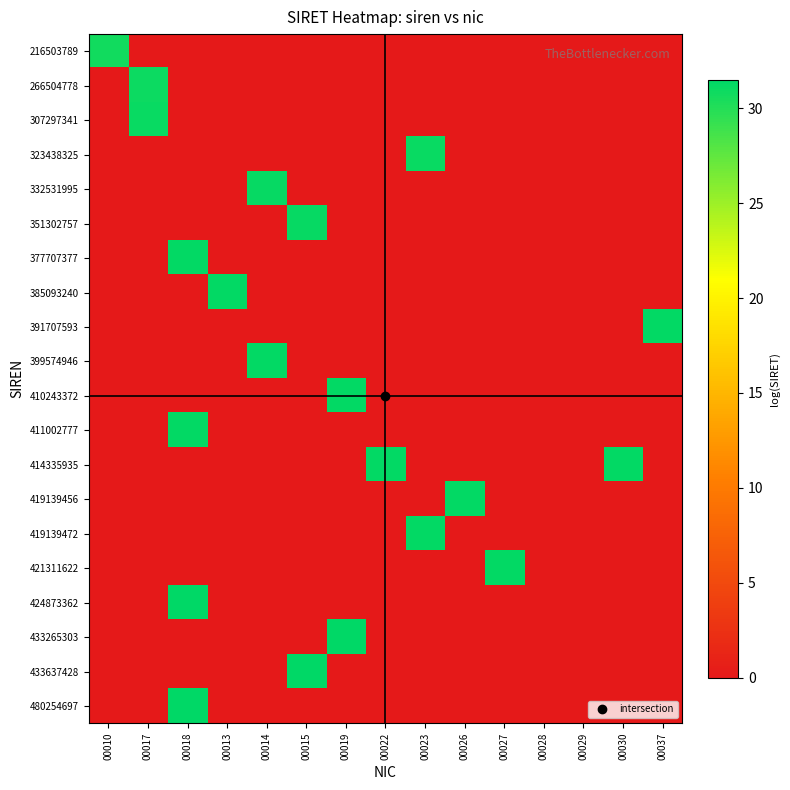

Reading right to left, what are all the values shown in this chart?

216503789: 00037=0.0	00030=0.0	00029=0.0	00028=0.0	00027=0.0	00026=0.0	00023=0.0	00022=0.0	00019=0.0	00015=0.0	00014=0.0	00013=0.0	00018=0.0	00017=0.0	00010=30.7
266504778: 00037=0.0	00030=0.0	00029=0.0	00028=0.0	00027=0.0	00026=0.0	00023=0.0	00022=0.0	00019=0.0	00015=0.0	00014=0.0	00013=0.0	00018=0.0	00017=30.9	00010=0.0
307297341: 00037=0.0	00030=0.0	00029=0.0	00028=0.0	00027=0.0	00026=0.0	00023=0.0	00022=0.0	00019=0.0	00015=0.0	00014=0.0	00013=0.0	00018=0.0	00017=31.1	00010=0.0
323438325: 00037=0.0	00030=0.0	00029=0.0	00028=0.0	00027=0.0	00026=0.0	00023=31.1	00022=0.0	00019=0.0	00015=0.0	00014=0.0	00013=0.0	00018=0.0	00017=0.0	00010=0.0
332531995: 00037=0.0	00030=0.0	00029=0.0	00028=0.0	00027=0.0	00026=0.0	00023=0.0	00022=0.0	00019=0.0	00015=0.0	00014=31.1	00013=0.0	00018=0.0	00017=0.0	00010=0.0
351302757: 00037=0.0	00030=0.0	00029=0.0	00028=0.0	00027=0.0	00026=0.0	00023=0.0	00022=0.0	00019=0.0	00015=31.2	00014=0.0	00013=0.0	00018=0.0	00017=0.0	00010=0.0
377707377: 00037=0.0	00030=0.0	00029=0.0	00028=0.0	00027=0.0	00026=0.0	00023=0.0	00022=0.0	00019=0.0	00015=0.0	00014=0.0	00013=0.0	00018=31.3	00017=0.0	00010=0.0
385093240: 00037=0.0	00030=0.0	00029=0.0	00028=0.0	00027=0.0	00026=0.0	00023=0.0	00022=0.0	00019=0.0	00015=0.0	00014=0.0	00013=31.3	00018=0.0	00017=0.0	00010=0.0
391707593: 00037=31.3	00030=0.0	00029=0.0	00028=0.0	00027=0.0	00026=0.0	00023=0.0	00022=0.0	00019=0.0	00015=0.0	00014=0.0	00013=0.0	00018=0.0	00017=0.0	00010=0.0
399574946: 00037=0.0	00030=0.0	00029=0.0	00028=0.0	00027=0.0	00026=0.0	00023=0.0	00022=0.0	00019=0.0	00015=0.0	00014=31.3	00013=0.0	00018=0.0	00017=0.0	00010=0.0
410243372: 00037=0.0	00030=0.0	00029=0.0	00028=0.0	00027=0.0	00026=0.0	00023=0.0	00022=0.0	00019=31.3	00015=0.0	00014=0.0	00013=0.0	00018=0.0	00017=0.0	00010=0.0
411002777: 00037=0.0	00030=0.0	00029=0.0	00028=0.0	00027=0.0	00026=0.0	00023=0.0	00022=0.0	00019=0.0	00015=0.0	00014=0.0	00013=0.0	00018=31.3	00017=0.0	00010=0.0
414335935: 00037=0.0	00030=31.4	00029=0.0	00028=0.0	00027=0.0	00026=0.0	00023=0.0	00022=31.4	00019=0.0	00015=0.0	00014=0.0	00013=0.0	00018=0.0	00017=0.0	00010=0.0
419139456: 00037=0.0	00030=0.0	00029=0.0	00028=0.0	00027=0.0	00026=31.4	00023=0.0	00022=0.0	00019=0.0	00015=0.0	00014=0.0	00013=0.0	00018=0.0	00017=0.0	00010=0.0
419139472: 00037=0.0	00030=0.0	00029=0.0	00028=0.0	00027=0.0	00026=0.0	00023=31.4	00022=0.0	00019=0.0	00015=0.0	00014=0.0	00013=0.0	00018=0.0	00017=0.0	00010=0.0
421311622: 00037=0.0	00030=0.0	00029=0.0	00028=0.0	00027=31.4	00026=0.0	00023=0.0	00022=0.0	00019=0.0	00015=0.0	00014=0.0	00013=0.0	00018=0.0	00017=0.0	00010=0.0
424873362: 00037=0.0	00030=0.0	00029=0.0	00028=0.0	00027=0.0	00026=0.0	00023=0.0	00022=0.0	00019=0.0	00015=0.0	00014=0.0	00013=0.0	00018=31.4	00017=0.0	00010=0.0
433265303: 00037=0.0	00030=0.0	00029=0.0	00028=0.0	00027=0.0	00026=0.0	00023=0.0	00022=0.0	00019=31.4	00015=0.0	00014=0.0	00013=0.0	00018=0.0	00017=0.0	00010=0.0
433637428: 00037=0.0	00030=0.0	00029=0.0	00028=0.0	00027=0.0	00026=0.0	00023=0.0	00022=0.0	00019=0.0	00015=31.4	00014=0.0	00013=0.0	00018=0.0	00017=0.0	00010=0.0
480254697: 00037=0.0	00030=0.0	00029=0.0	00028=0.0	00027=0.0	00026=0.0	00023=0.0	00022=0.0	00019=0.0	00015=0.0	00014=0.0	00013=0.0	00018=31.5	00017=0.0	00010=0.0